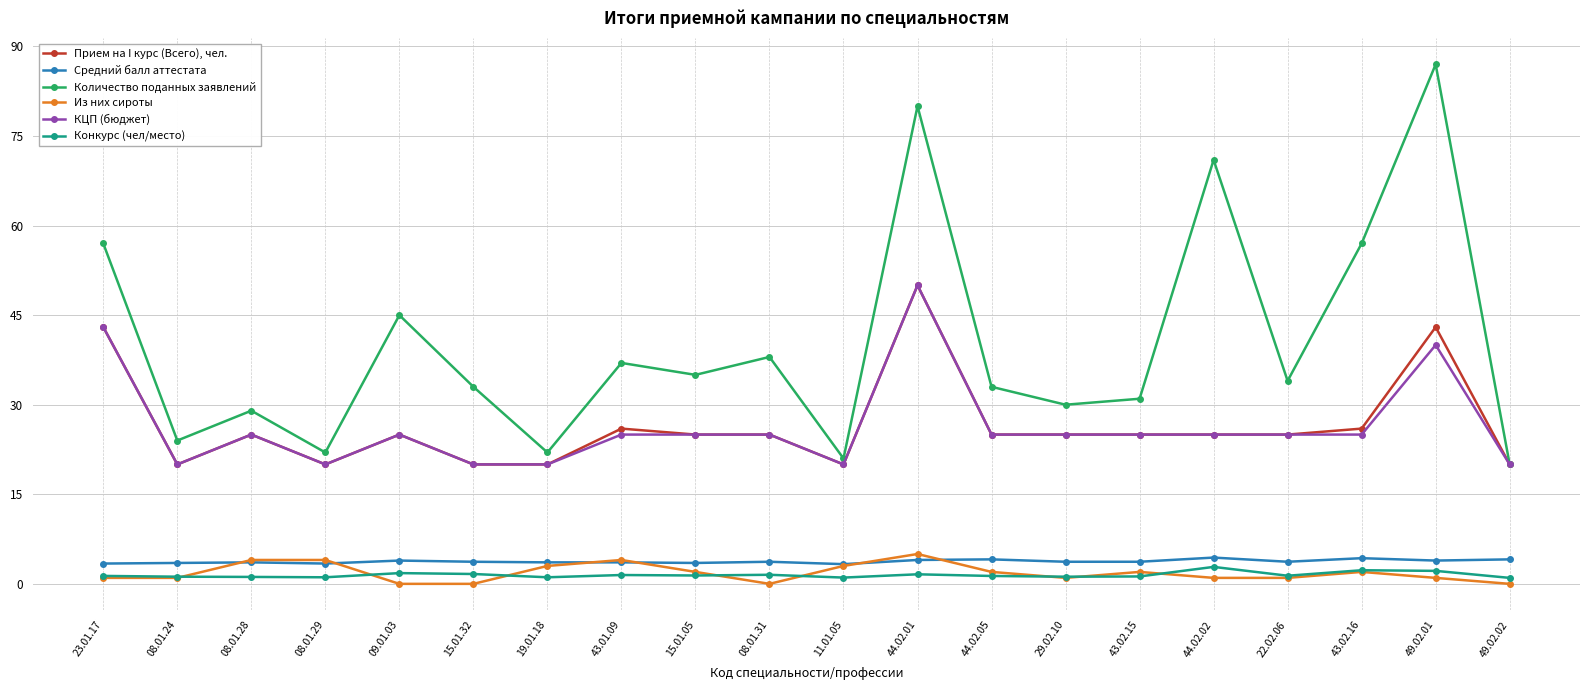

True or false: Конкурс (чел/место) has more than 1 interior local peaks.

True